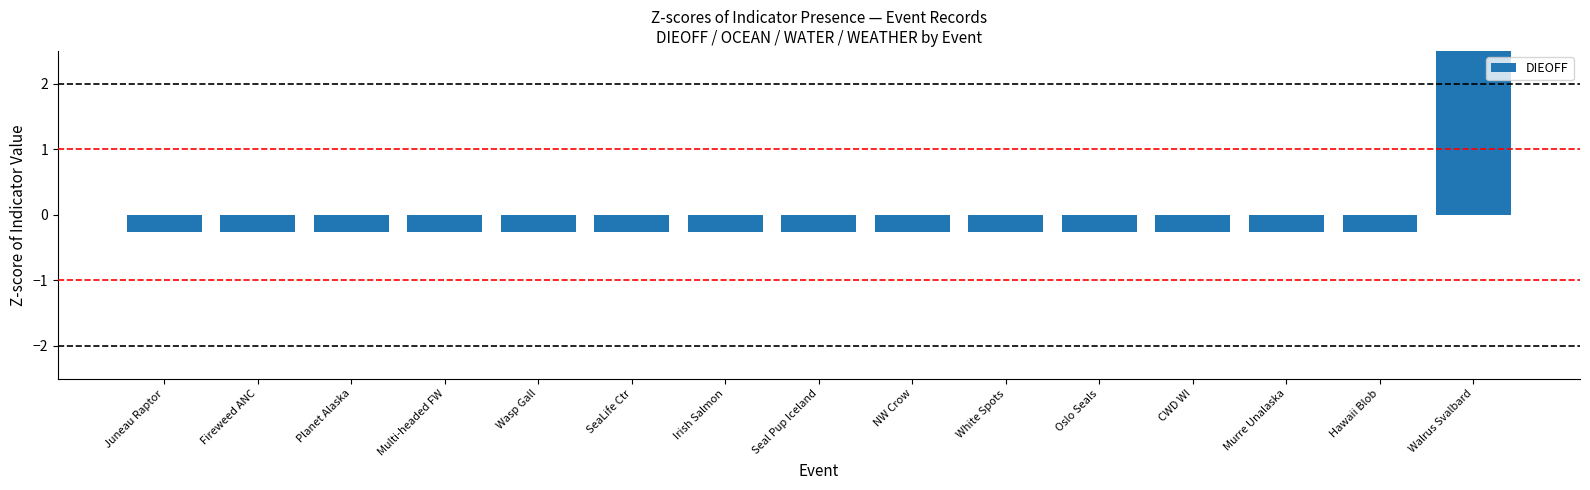

What position from the left is Oslo Seals?

11